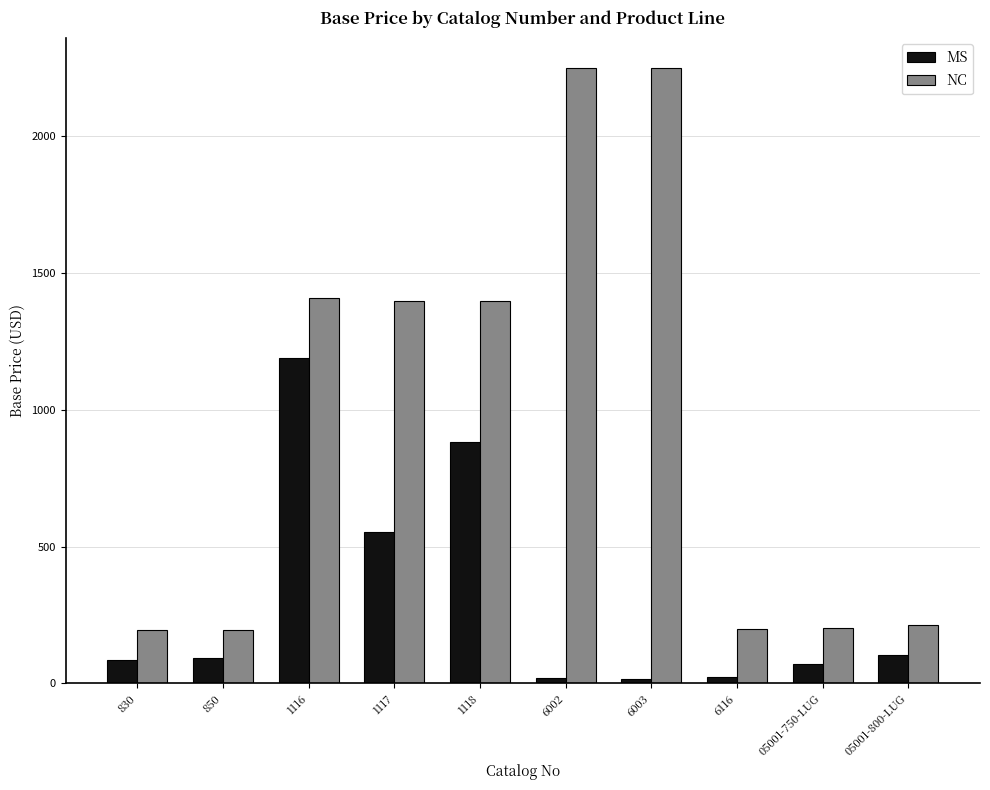

What is the value of the MS bar at the 8th from the left?

24.8